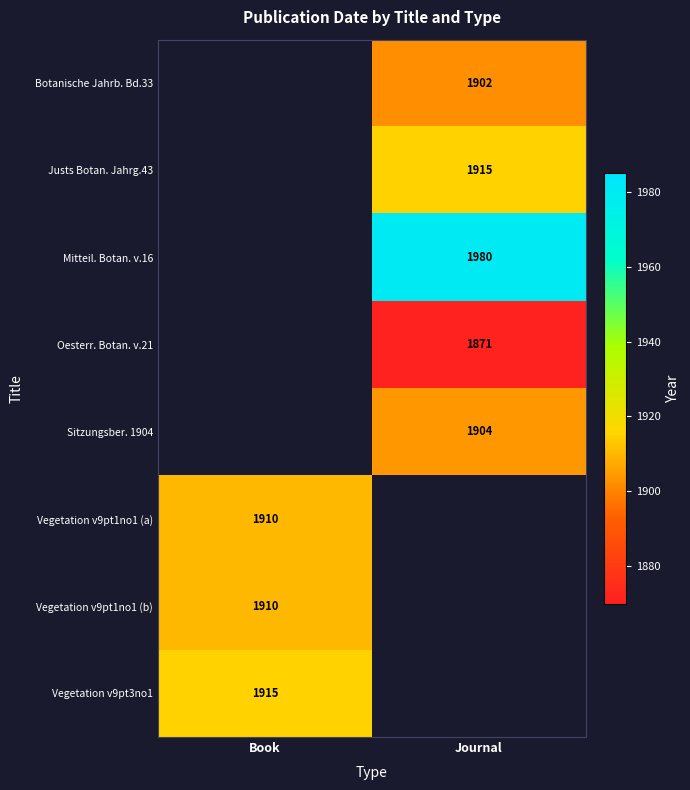

The Vegetation v9pt3no1 series shows 389 at Book. True or false?

False